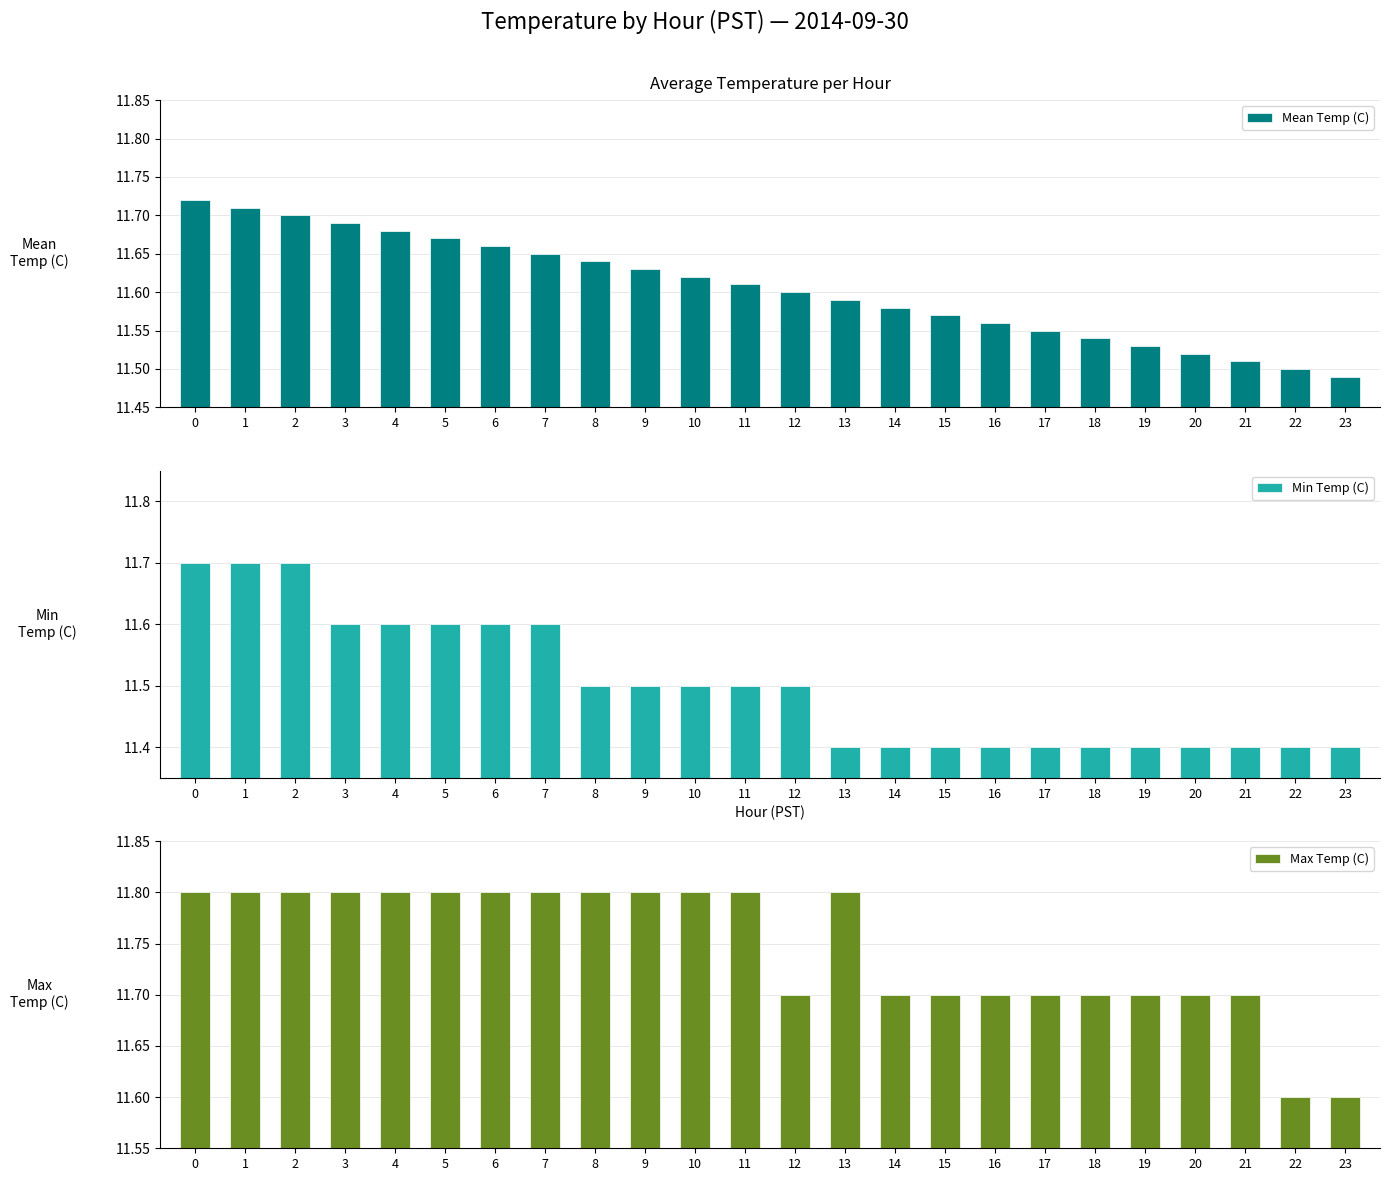

What are all the series names shown in the legend?

Mean Temp (C), Min Temp (C), Max Temp (C)